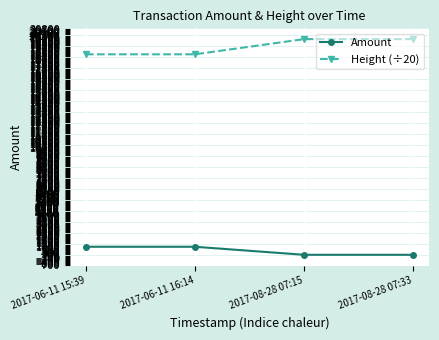

Which series has the largest total across all categories?

Height (÷20)